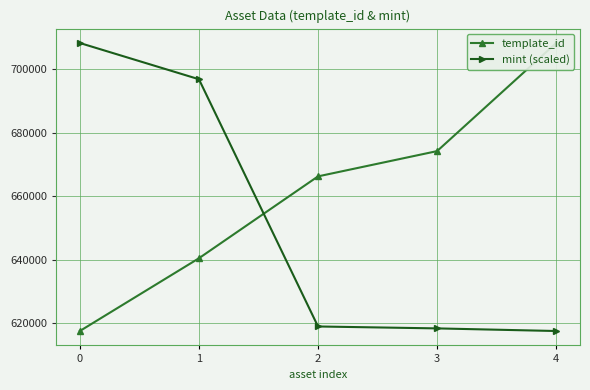

List the series in order of their overall mean, lowest first.

mint (scaled), template_id